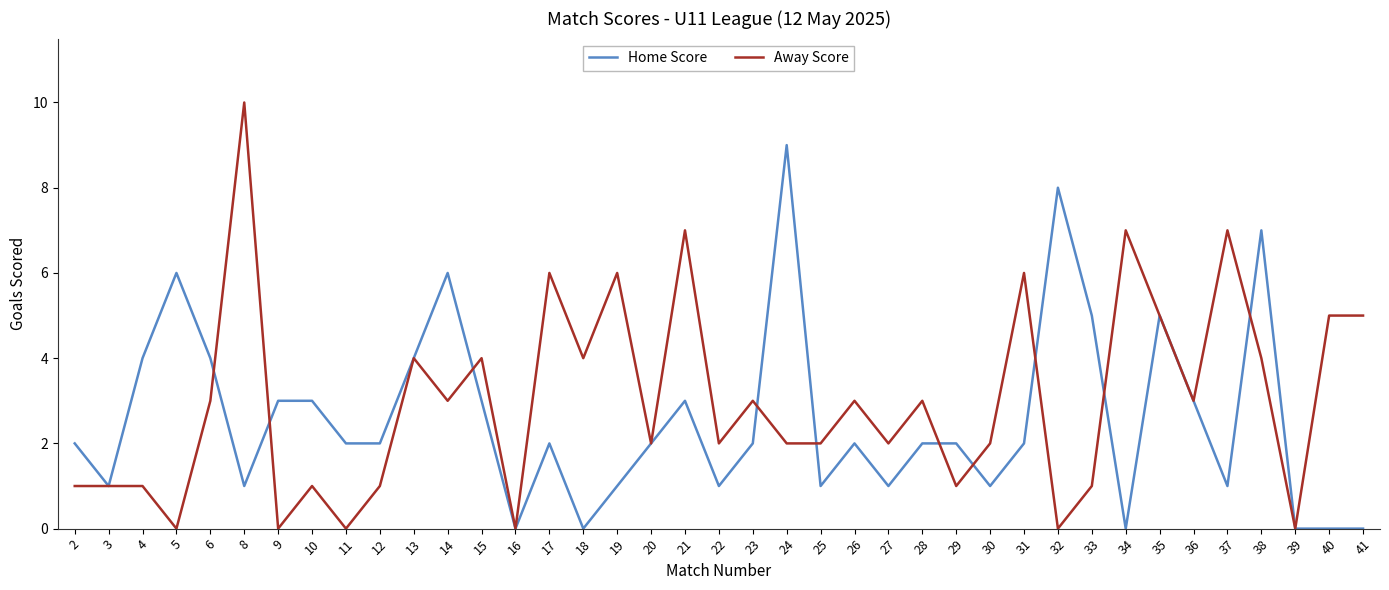

What is the total value across all series at 28?

5